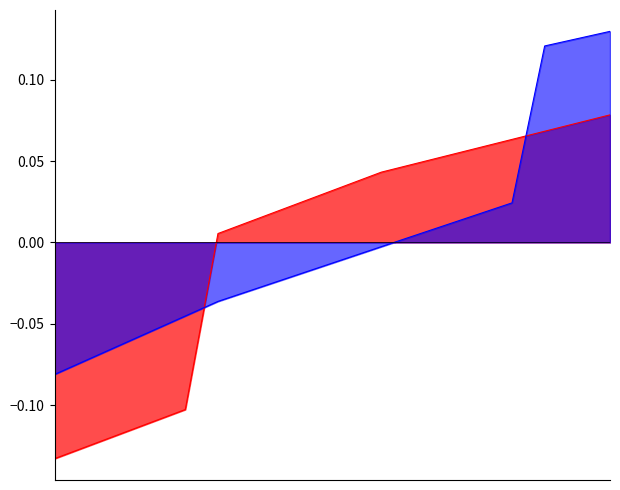

At which category is the sum across all series the highest?

53